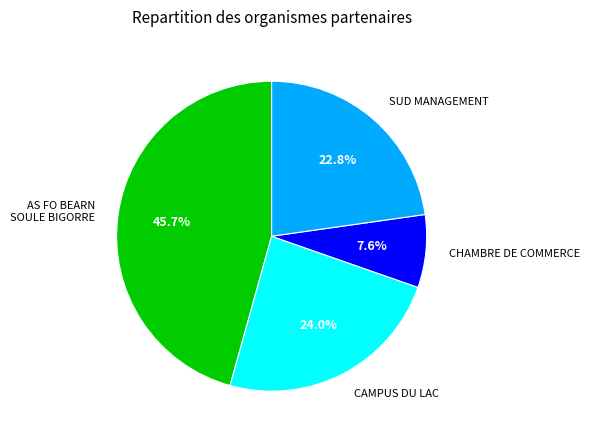

Is there a majority slice in this chart?

No